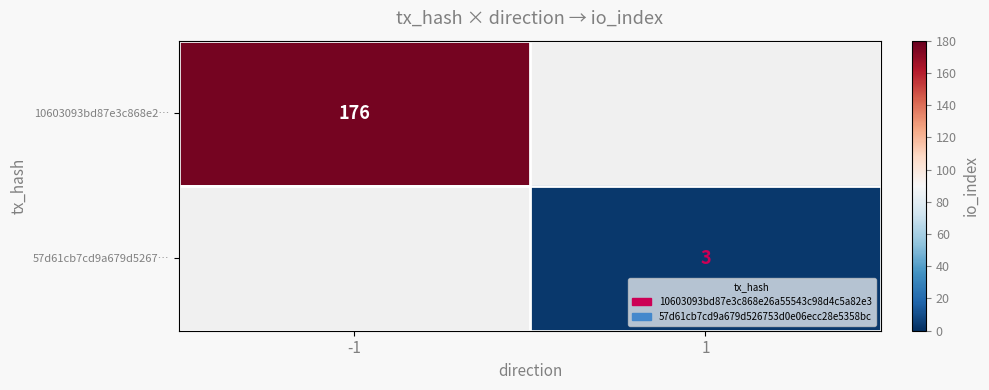

Count the number of data series in this chart.

2